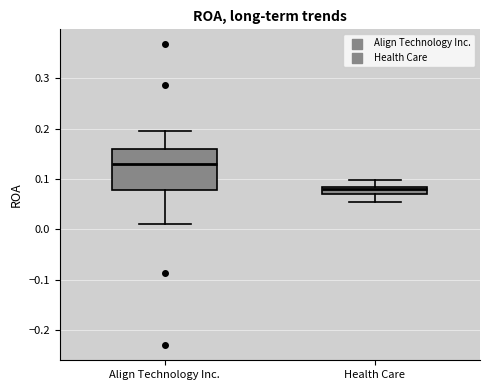

Which box is the tallest, from its lower edge to its upper edge?

Align Technology Inc.